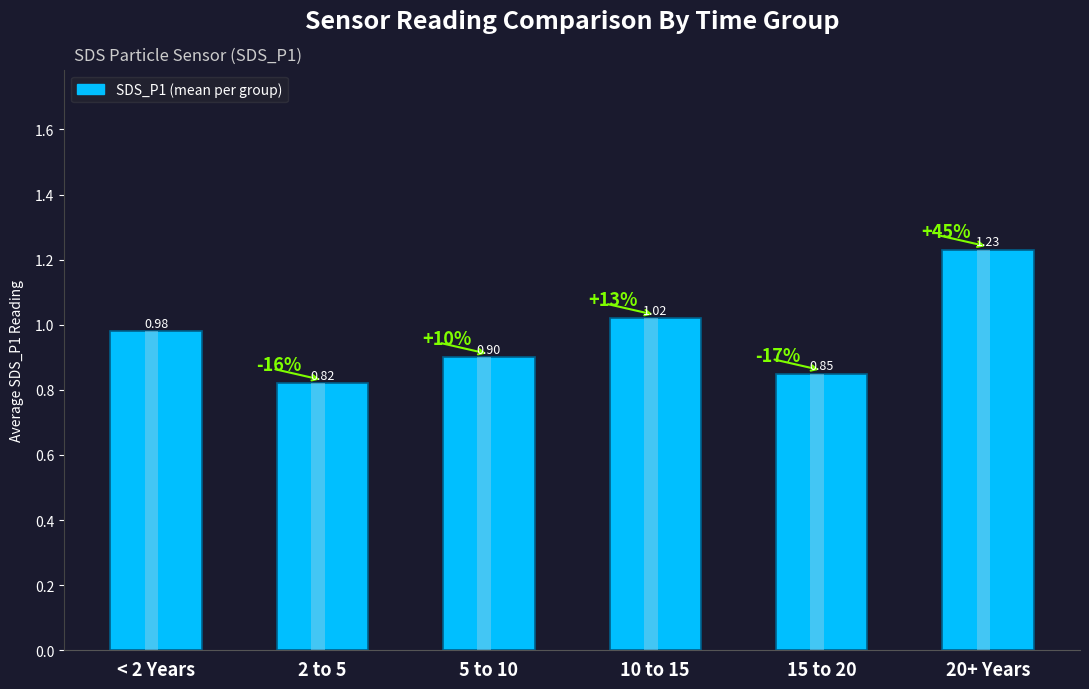

What is the label of the 6th bar from the right?

< 2 Years